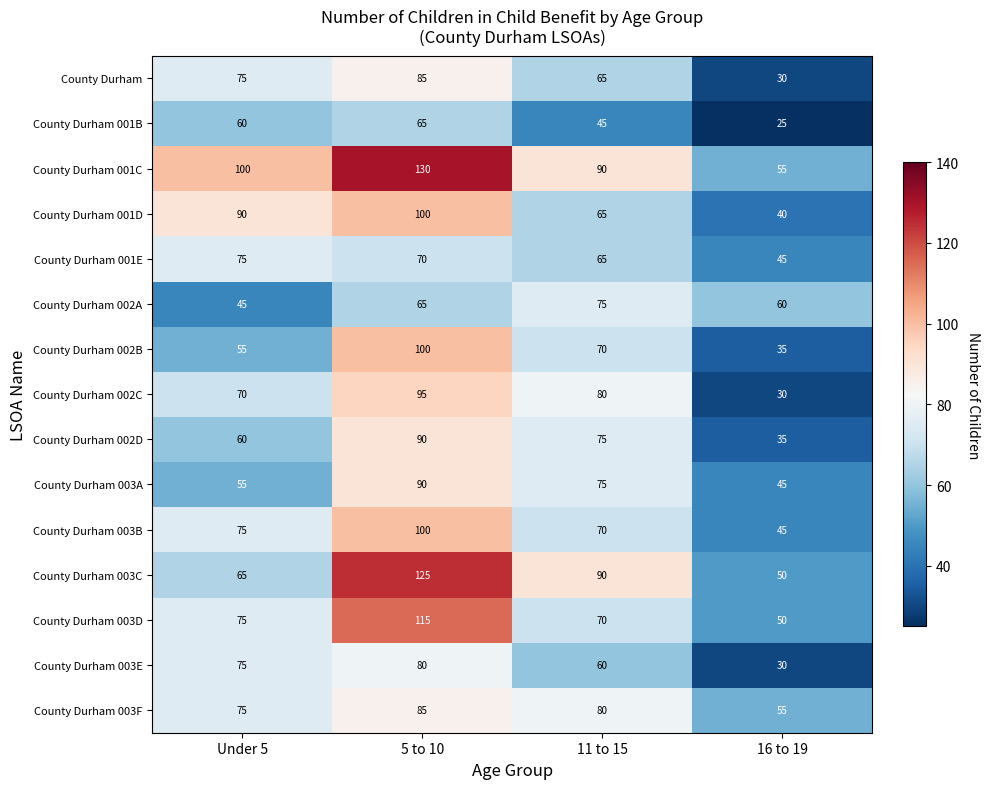

Rank the categories by County Durham 003F value from highest to lowest.

5 to 10, 11 to 15, Under 5, 16 to 19